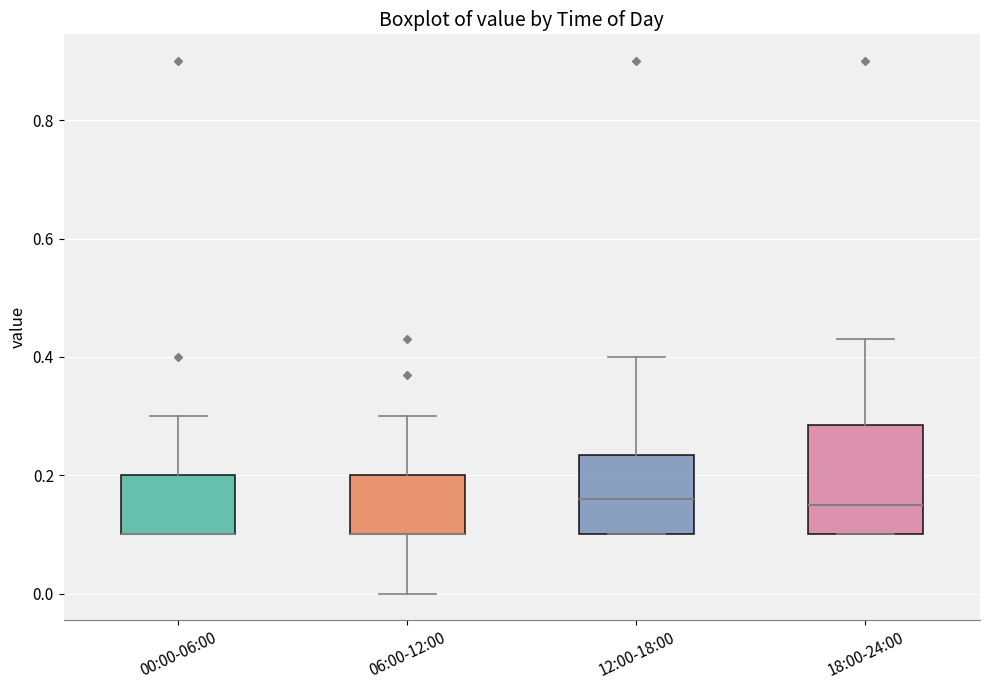

Which box is the tallest, from its lower edge to its upper edge?

18:00-24:00